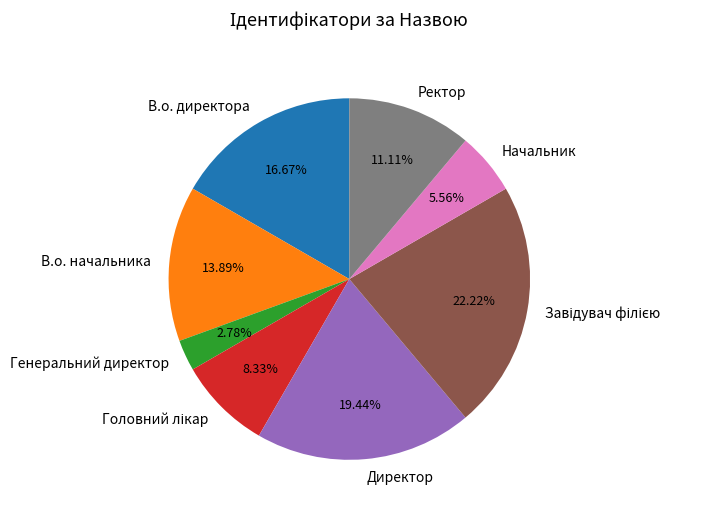

Is there any slice that represents more than half of the pie?

No